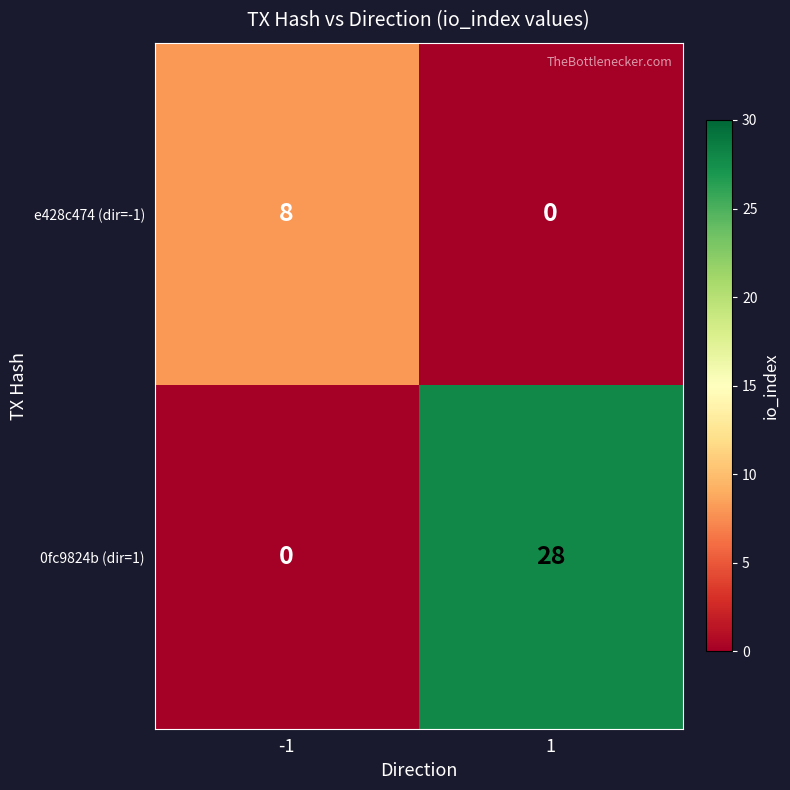

What value does the 0fc9824b (dir=1) series have at 1, to the nearest 10?

30